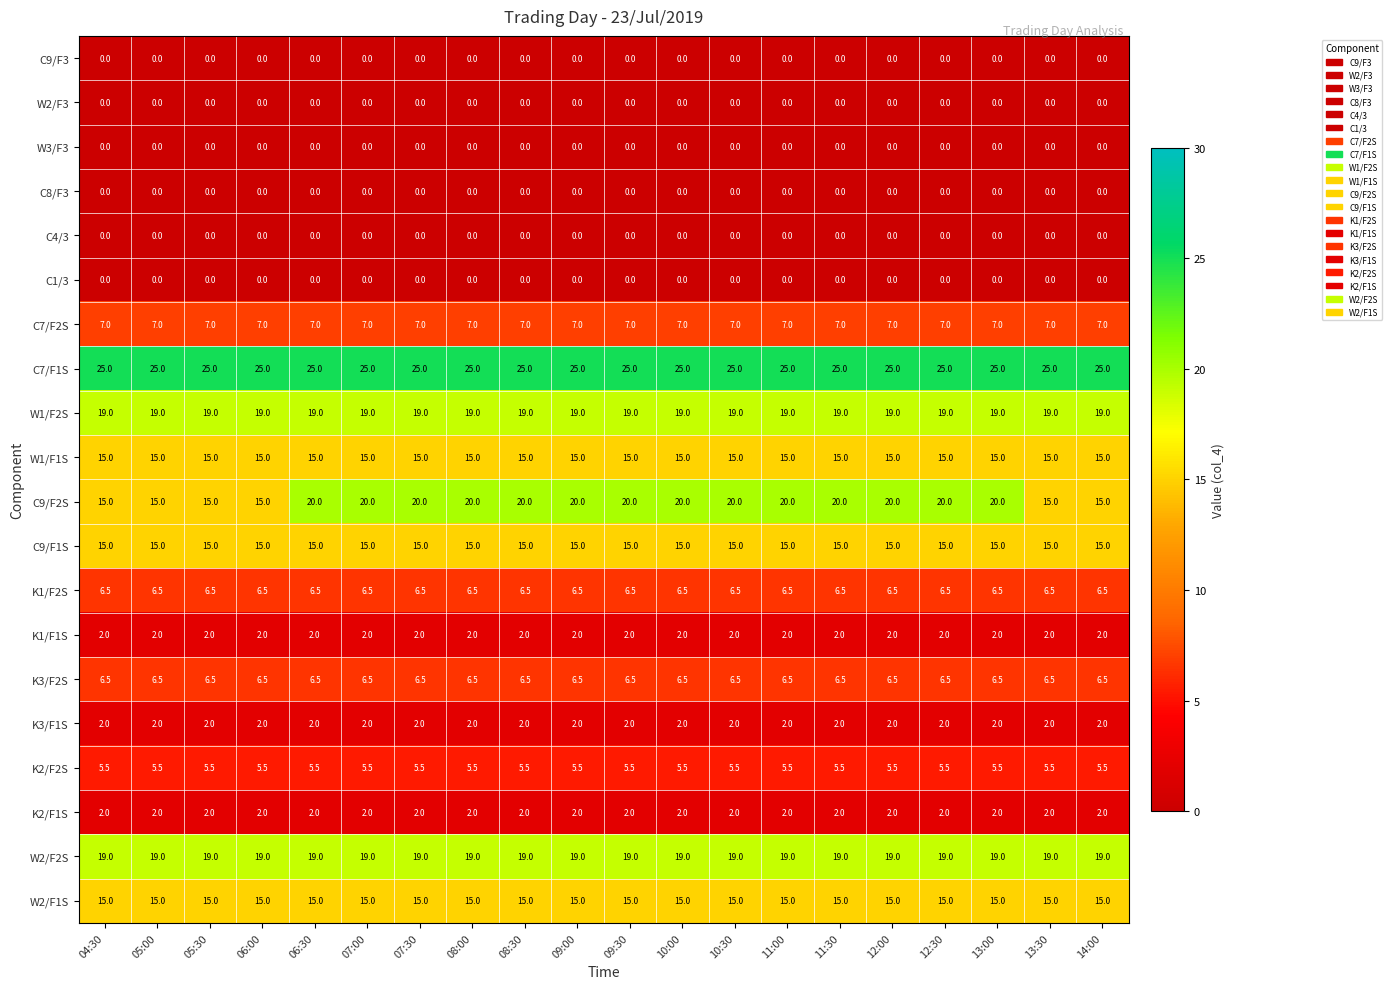

Which series has the widest spread of values?

C9/F2S